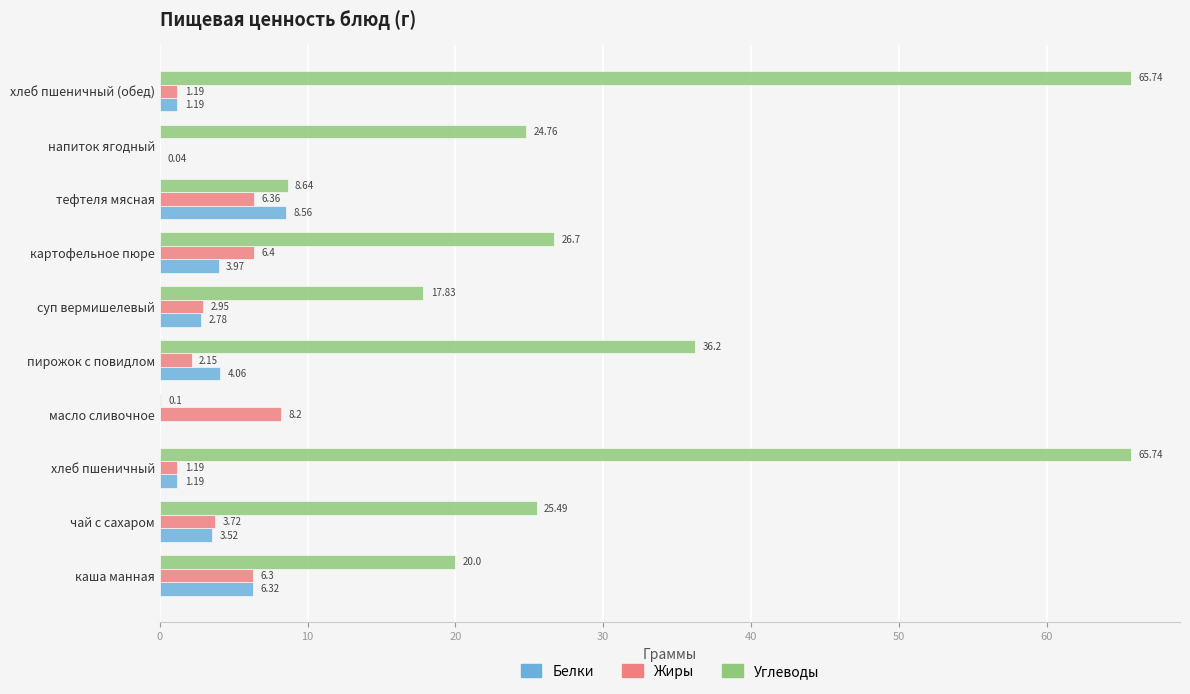

What are all the series names shown in the legend?

Белки, Жиры, Углеводы